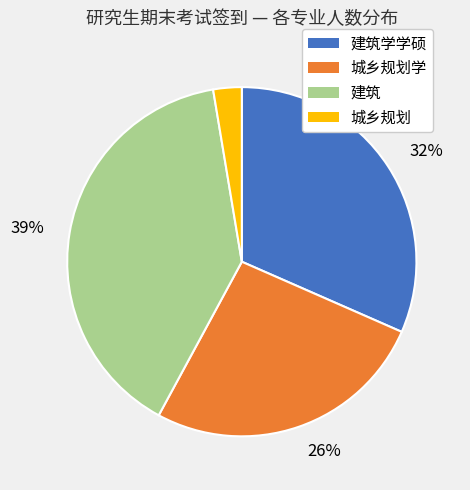

To the nearest percent, what is the average slice percentage?

25%